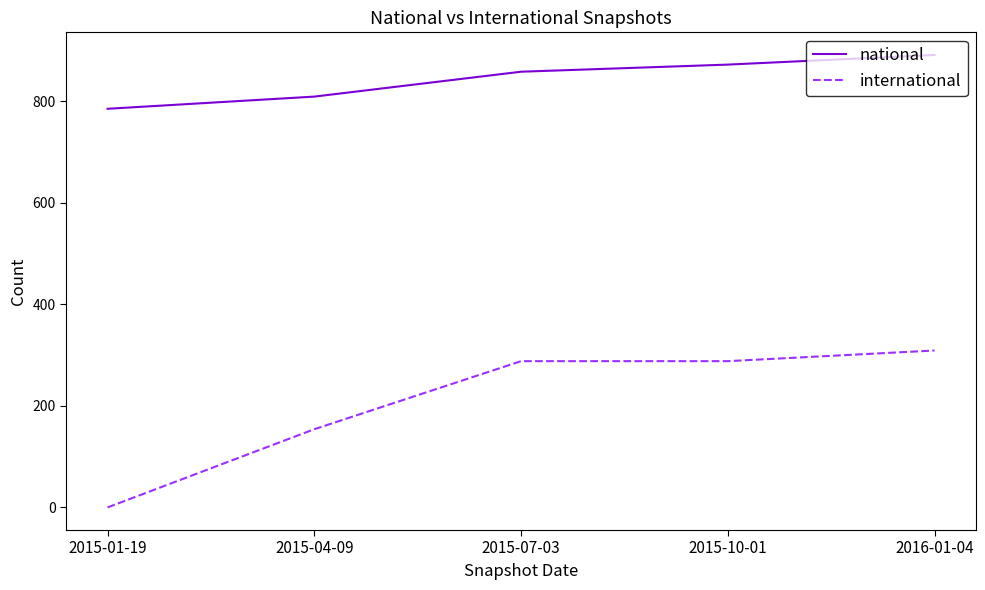

Is it true that national equals 891 at 2016-01-04?

True